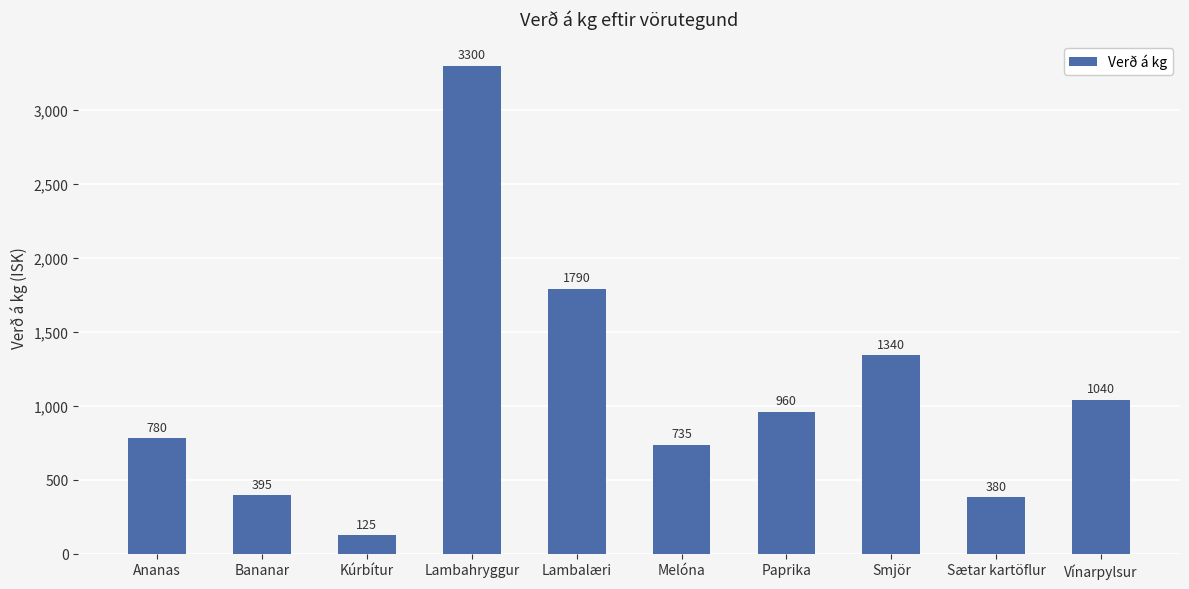

Is it true that the value at Paprika is 509?

False